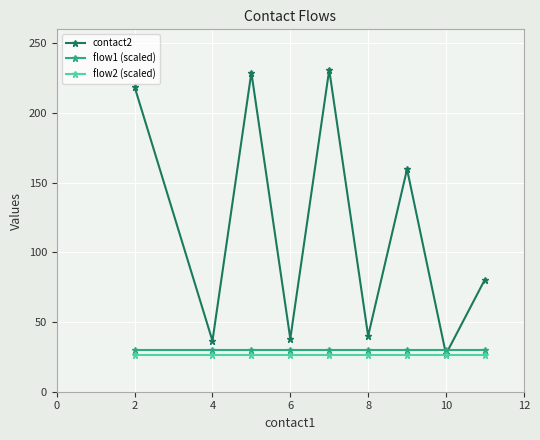

Which series has the widest spread of values?

contact2